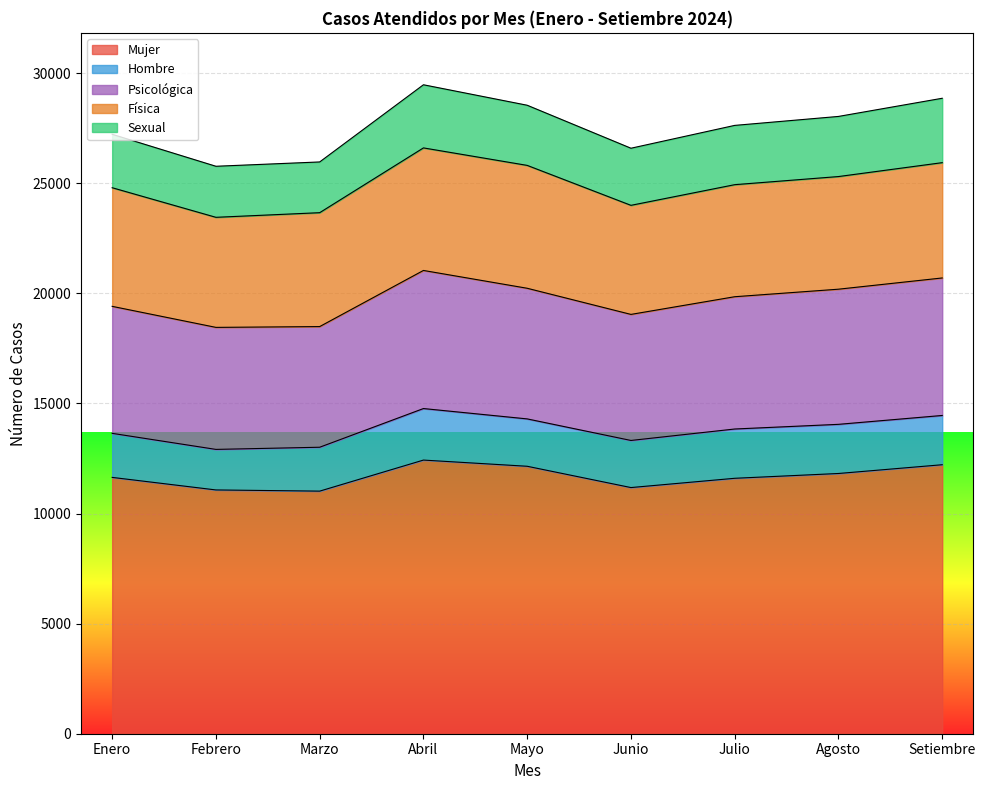

Count the number of data series in this chart.

5